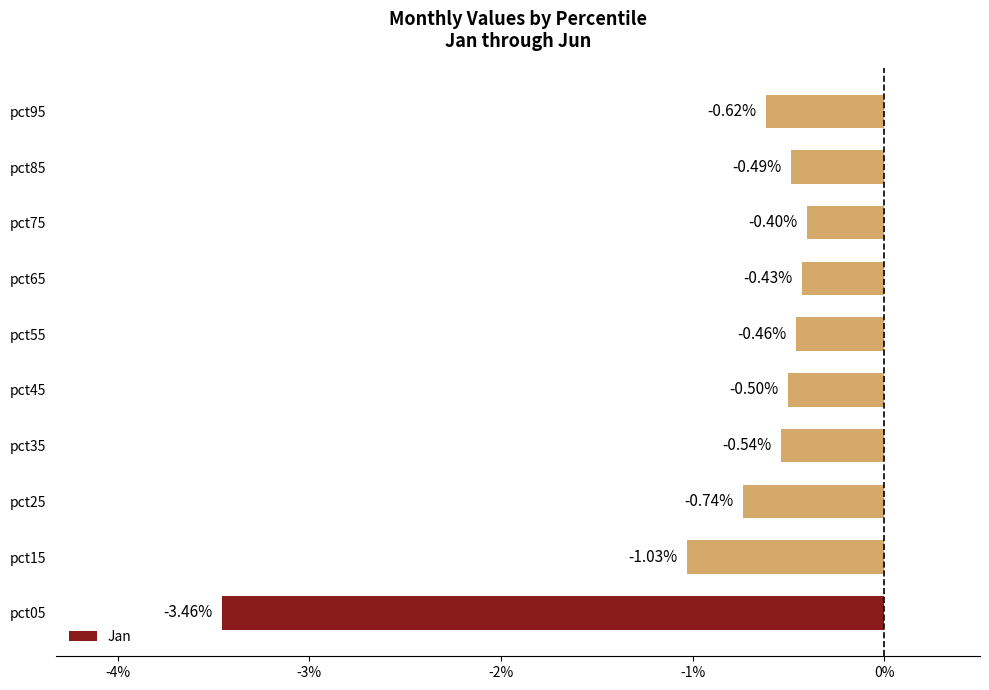

What is the sum of the values at pct25 and pct15?

-1.8